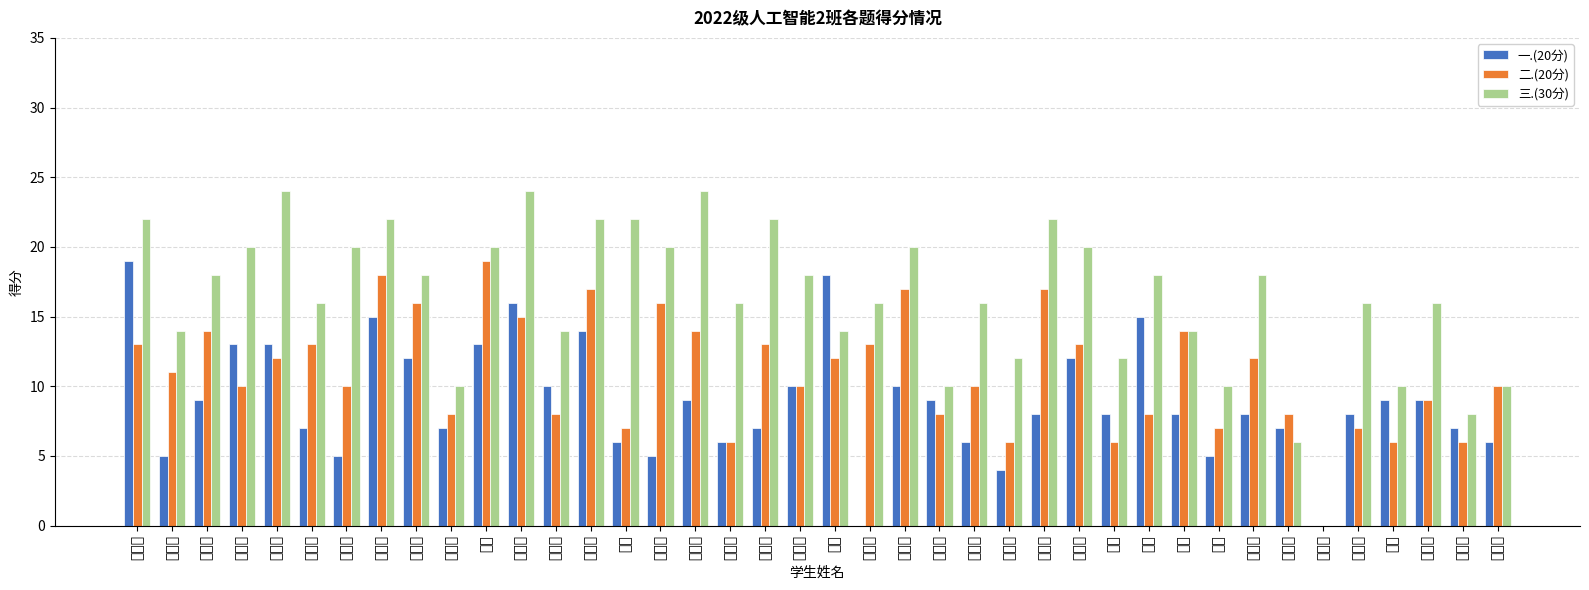

What is the total value across all series at 夏文博?

47